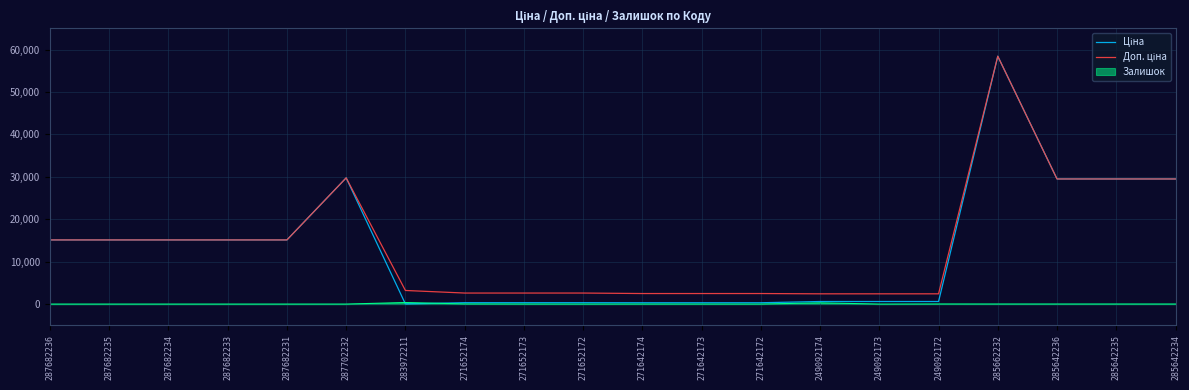

How many series are shown in this chart?

3